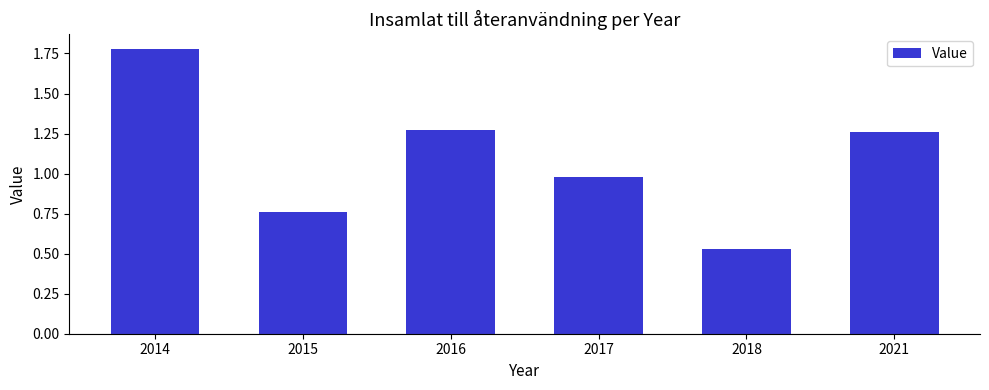

True or false: the data shows 2.7 at 2014.

False